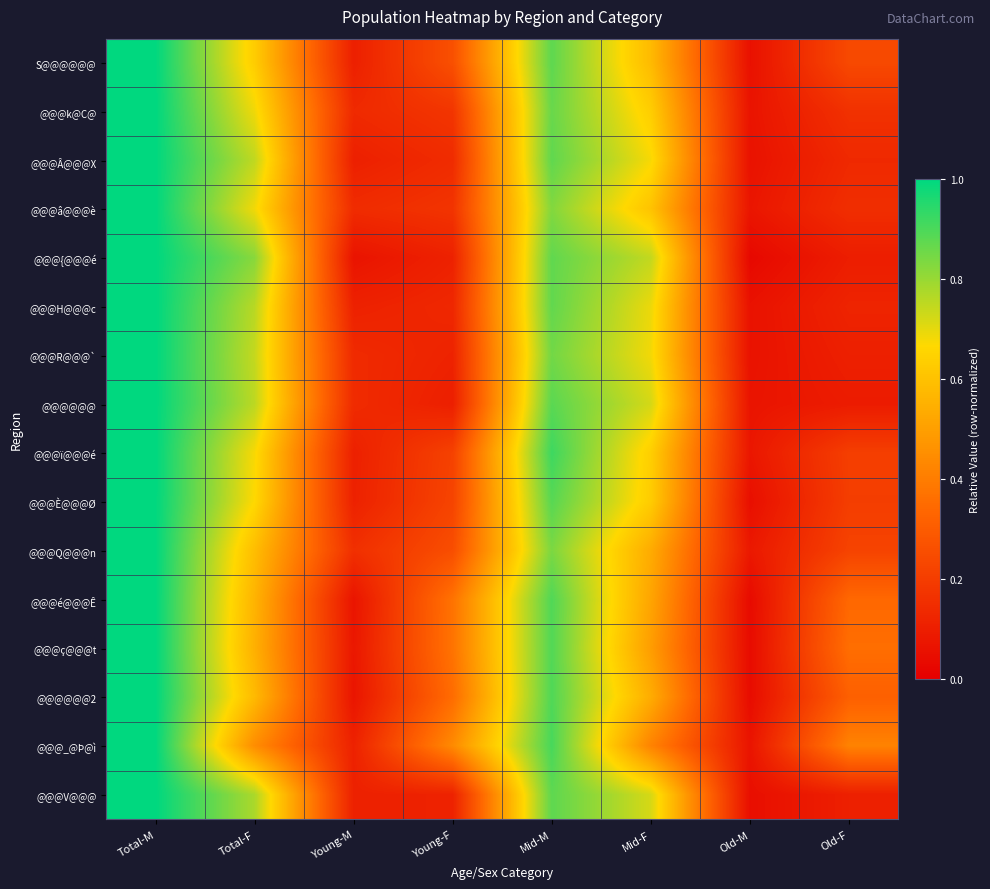

Reading right to left, list all the values displayed in this chart.

S@@@@@@: Old-F=0.2	Old-M=0.1	Mid-F=0.6	Mid-M=0.9	Young-F=0.3	Young-M=0.1	Total-F=0.6	Total-M=1.0
@@@k@C@: Old-F=0.2	Old-M=0.1	Mid-F=0.6	Mid-M=0.9	Young-F=0.2	Young-M=0.1	Total-F=0.7	Total-M=1.0
@@@Â@@@X: Old-F=0.1	Old-M=0.1	Mid-F=0.7	Mid-M=0.9	Young-F=0.1	Young-M=0.1	Total-F=0.7	Total-M=1.0
@@@â@@@è: Old-F=0.2	Old-M=0.1	Mid-F=0.6	Mid-M=0.8	Young-F=0.2	Young-M=0.1	Total-F=0.7	Total-M=1.0
@@@{@@@é: Old-F=0.1	Old-M=0.0	Mid-F=0.7	Mid-M=0.9	Young-F=0.1	Young-M=0.1	Total-F=0.8	Total-M=1.0
@@@H@@@c: Old-F=0.1	Old-M=0.1	Mid-F=0.7	Mid-M=0.9	Young-F=0.1	Young-M=0.1	Total-F=0.8	Total-M=1.0
@@@R@@@`: Old-F=0.1	Old-M=0.1	Mid-F=0.7	Mid-M=0.8	Young-F=0.1	Young-M=0.1	Total-F=0.7	Total-M=1.0
@@@@@@: Old-F=0.1	Old-M=0.1	Mid-F=0.7	Mid-M=0.9	Young-F=0.1	Young-M=0.1	Total-F=0.8	Total-M=1.0
@@@ï@@@é: Old-F=0.2	Old-M=0.1	Mid-F=0.6	Mid-M=0.9	Young-F=0.2	Young-M=0.1	Total-F=0.7	Total-M=1.0
@@@È@@@Ø: Old-F=0.2	Old-M=0.1	Mid-F=0.6	Mid-M=0.9	Young-F=0.2	Young-M=0.1	Total-F=0.7	Total-M=1.0
@@@Q@@@n: Old-F=0.2	Old-M=0.1	Mid-F=0.5	Mid-M=0.8	Young-F=0.3	Young-M=0.2	Total-F=0.6	Total-M=1.0
@@@é@@@Ê: Old-F=0.3	Old-M=0.0	Mid-F=0.5	Mid-M=0.9	Young-F=0.4	Young-M=0.1	Total-F=0.6	Total-M=1.0
@@@ç@@@t: Old-F=0.4	Old-M=0.0	Mid-F=0.5	Mid-M=0.9	Young-F=0.4	Young-M=0.1	Total-F=0.5	Total-M=1.0
@@@@@@2: Old-F=0.3	Old-M=0.0	Mid-F=0.5	Mid-M=0.9	Young-F=0.4	Young-M=0.1	Total-F=0.6	Total-M=1.0
@@@_@Þ@ì: Old-F=0.4	Old-M=0.1	Mid-F=0.4	Mid-M=0.9	Young-F=0.4	Young-M=0.1	Total-F=0.4	Total-M=1.0
@@@V@@@: Old-F=0.1	Old-M=0.1	Mid-F=0.7	Mid-M=0.9	Young-F=0.1	Young-M=0.1	Total-F=0.8	Total-M=1.0